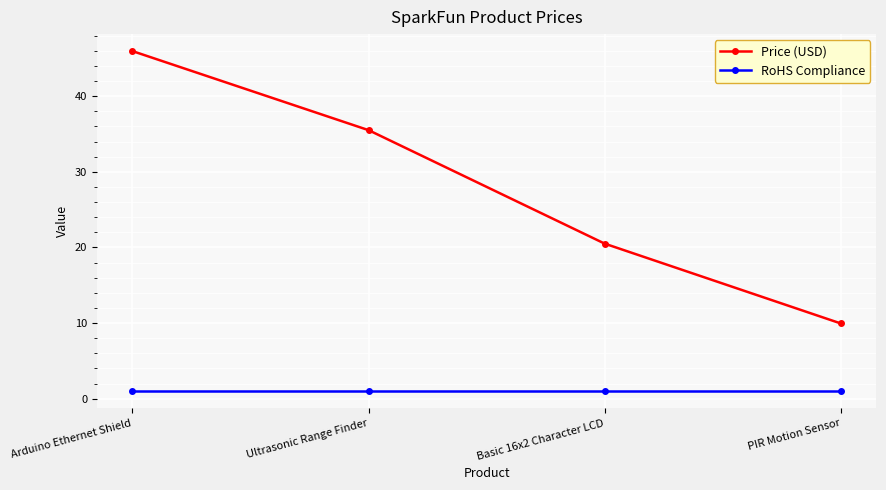

At which label does Price (USD) first exceed 35?

Arduino Ethernet Shield